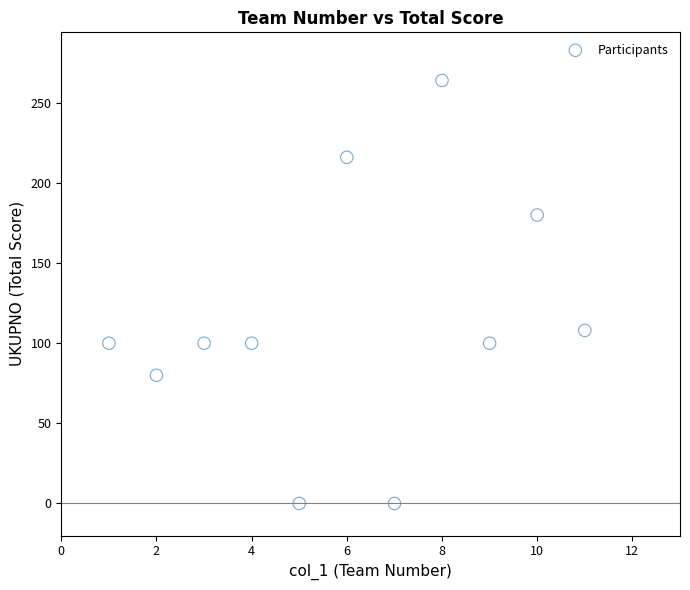

What is the range of Y values (max minus min)?

264